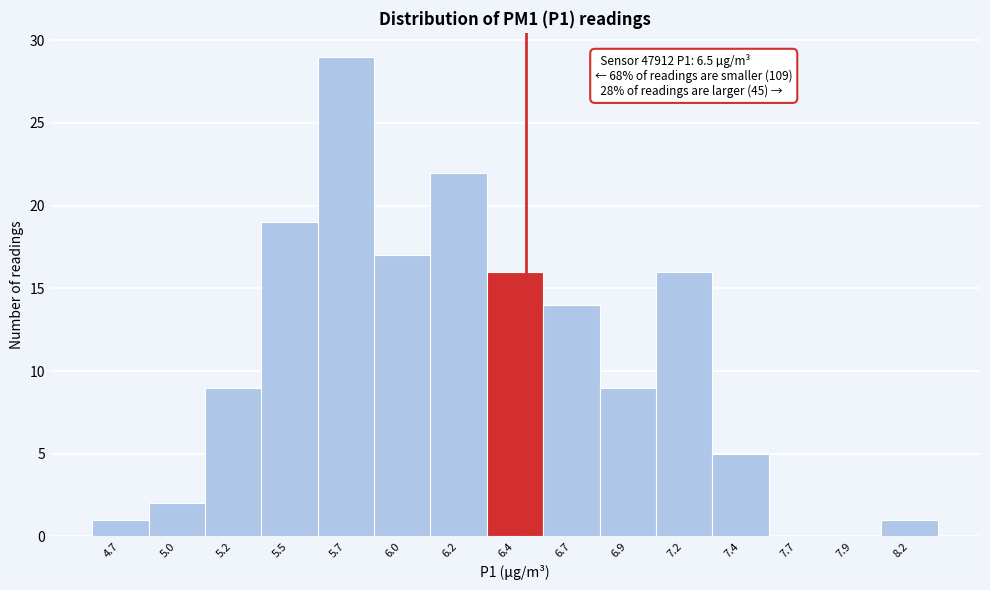

Reading left to right, what are all the values shown in this chart?

4.7=1	5.0=2	5.2=9	5.5=19	5.7=29	6.0=17	6.2=22	6.4=16	6.7=14	6.9=9	7.2=16	7.4=5	7.7=0	7.9=0	8.2=1